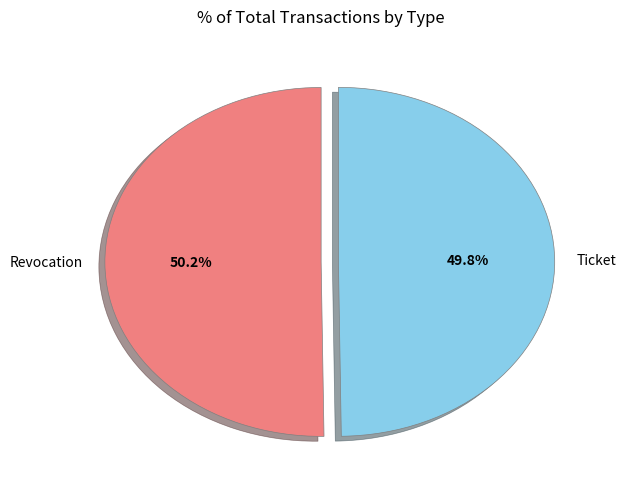

Is there any slice that represents more than half of the pie?

Yes